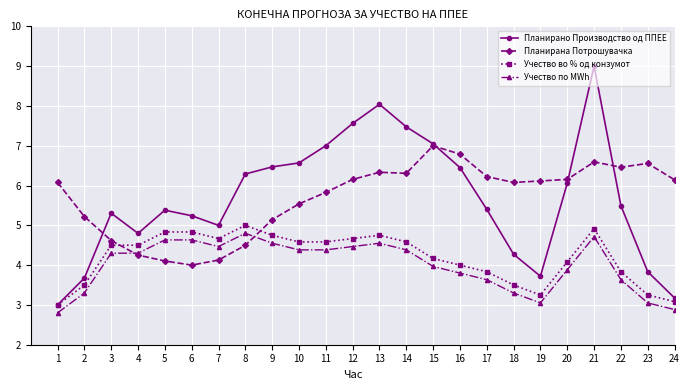

True or false: Учество по MWh and Учество во % од конзумот cross at least once.

False